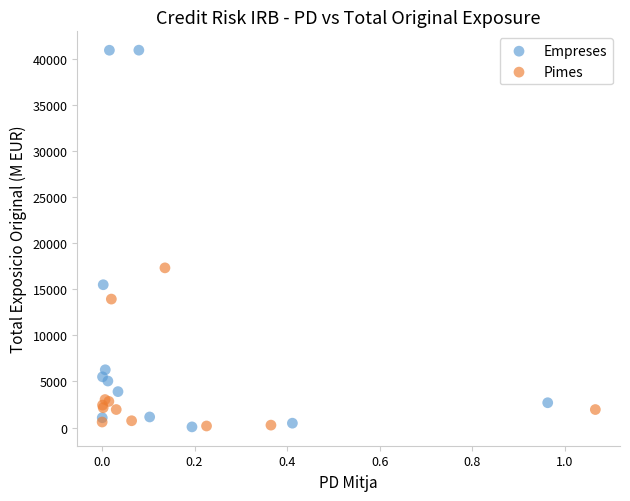

Which series reaches the maximum Y coordinate?

Empreses